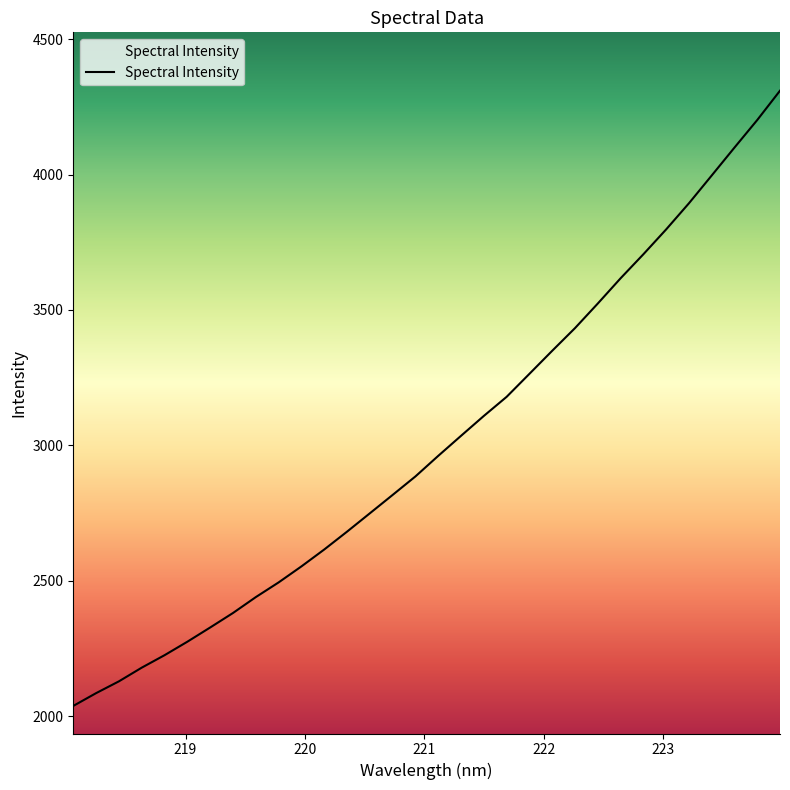

What is the change in value from 221.6902 to 222.4538?

+344.6